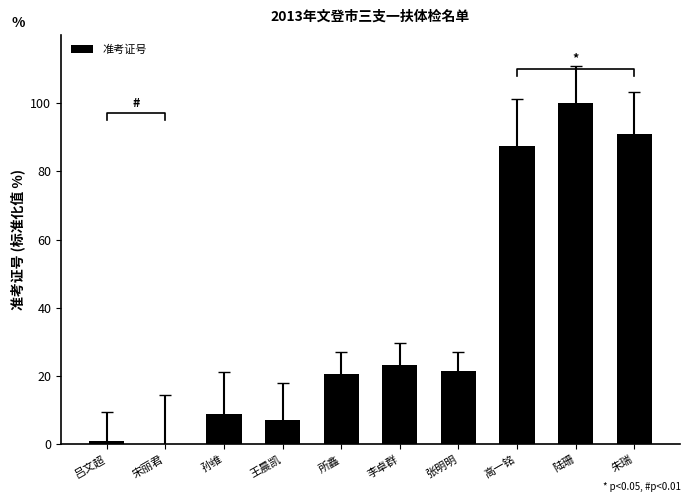

At which label does the data first exceed 21?

李卓群